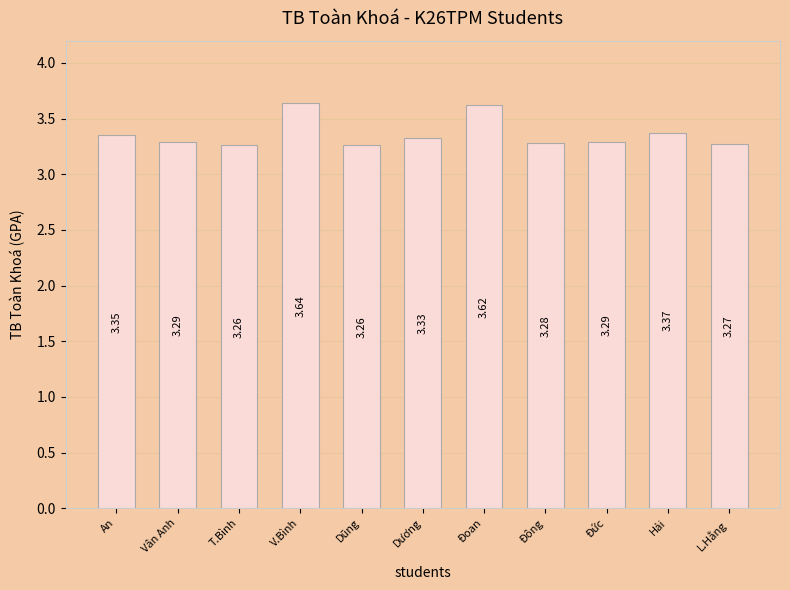

Which label corresponds to the largest value in the chart?

V.Bình